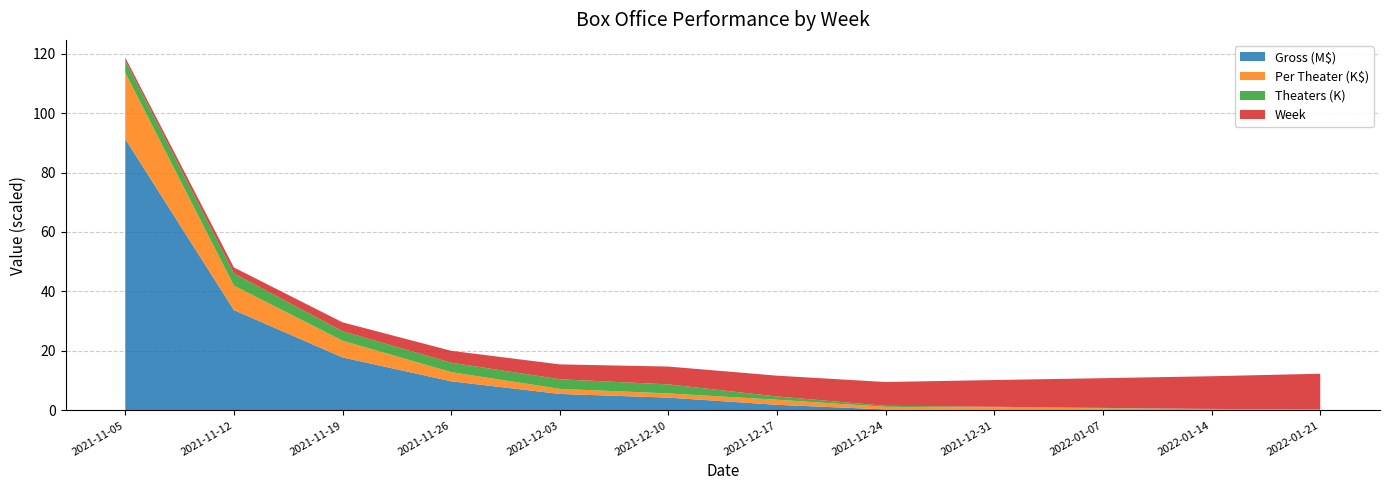

Reading left to right, what are all the values shown in this chart?

Gross: 2021-11-05=91265255	2021-11-12=33726908	2021-11-19=17818082	2021-11-26=9779462	2021-12-03=5527336	2021-12-10=4289250	2021-12-17=1871929	2021-12-24=311692	2021-12-31=153504	2022-01-07=80285	2022-01-14=31471	2022-01-21=15090
Per Theater: 2021-11-05=22314	2021-11-12=8246	2021-11-19=5630	2021-11-26=3090	2021-12-03=1711	2021-12-10=1416	2021-12-17=1702	2021-12-24=866	2021-12-31=877	2022-01-07=618	2022-01-14=370	2022-01-21=252
Theaters: 2021-11-05=4090	2021-11-12=4090	2021-11-19=3165	2021-11-26=3165	2021-12-03=3230	2021-12-10=3030	2021-12-17=1100	2021-12-24=360	2021-12-31=175	2022-01-07=130	2022-01-14=85	2022-01-21=60
Week: 2021-11-05=1	2021-11-12=2	2021-11-19=3	2021-11-26=4	2021-12-03=5	2021-12-10=6	2021-12-17=7	2021-12-24=8	2021-12-31=9	2022-01-07=10	2022-01-14=11	2022-01-21=12